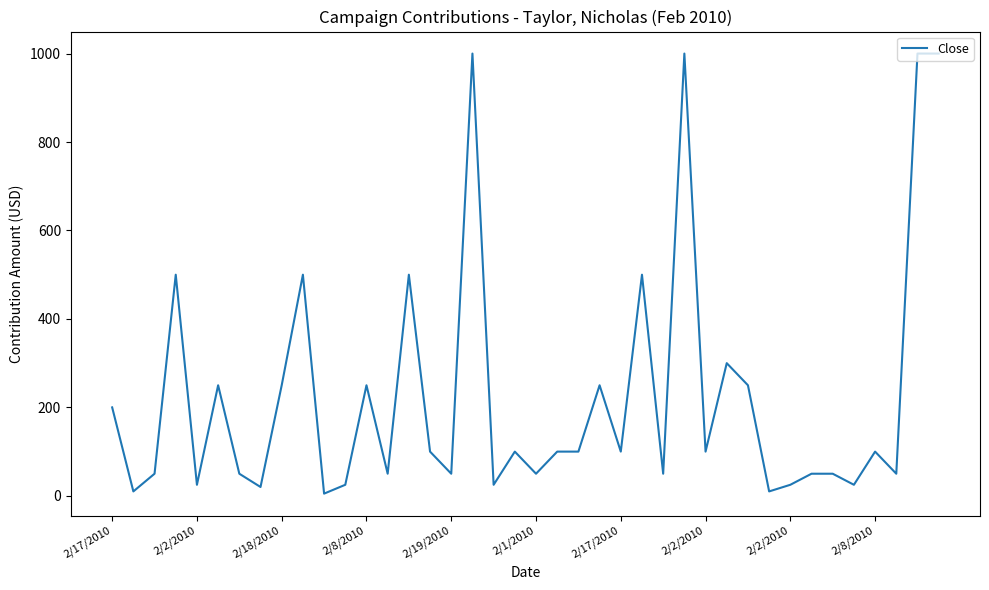

What is the difference between the maximum and minimum values?

995